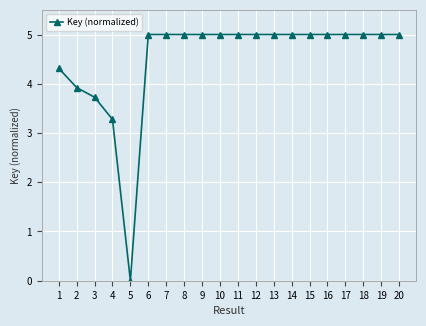

Where is the first local minimum?

5